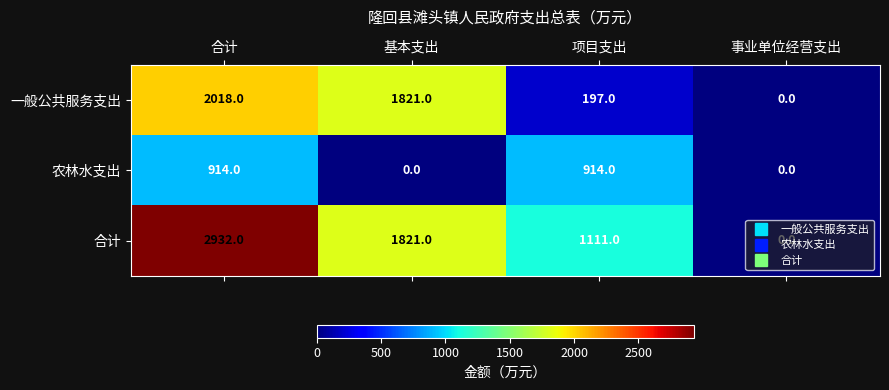

At how many categories does at least one series exceed 96?

3